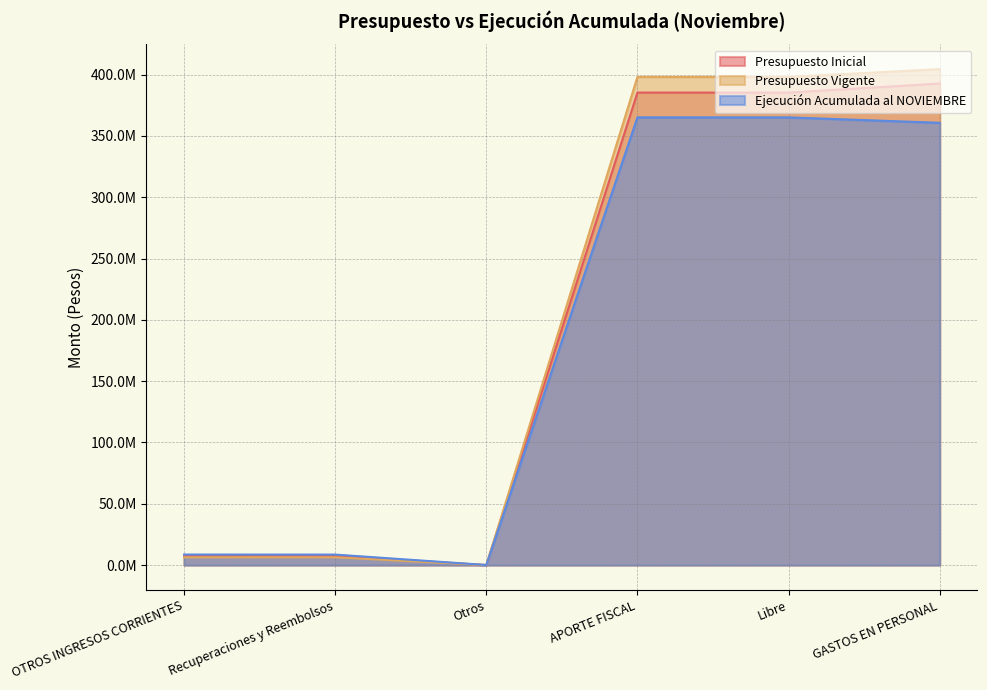

What is the label of the 5th point from the left?

Libre